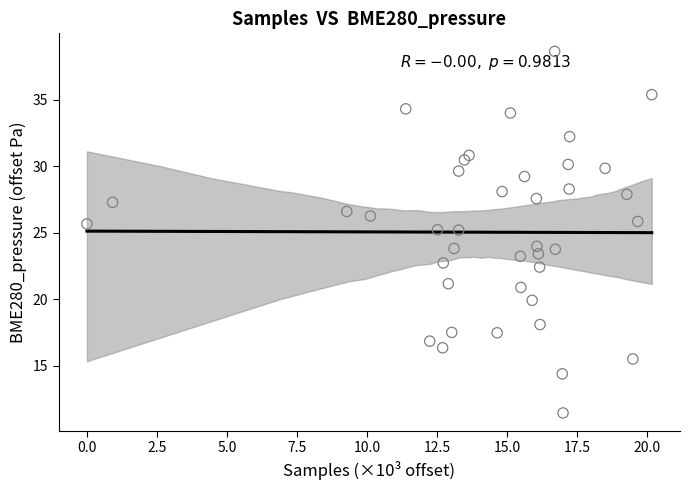

What is the range of X values (max minus min)?

20.2